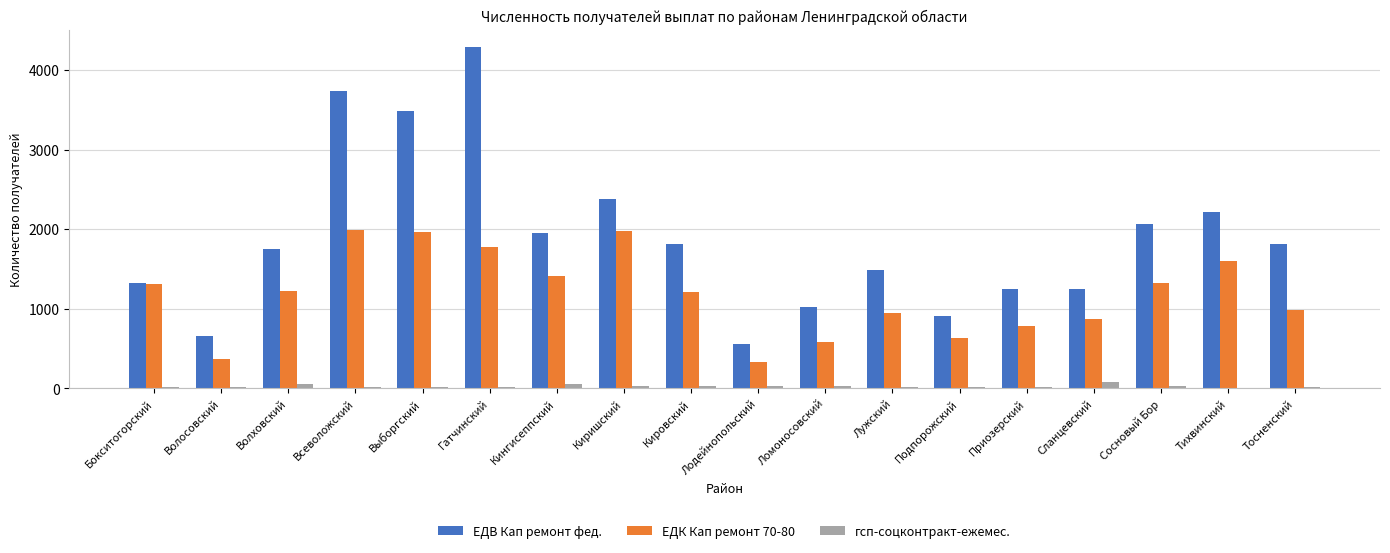

At which category is the sum across all series the highest?

Гатчинский